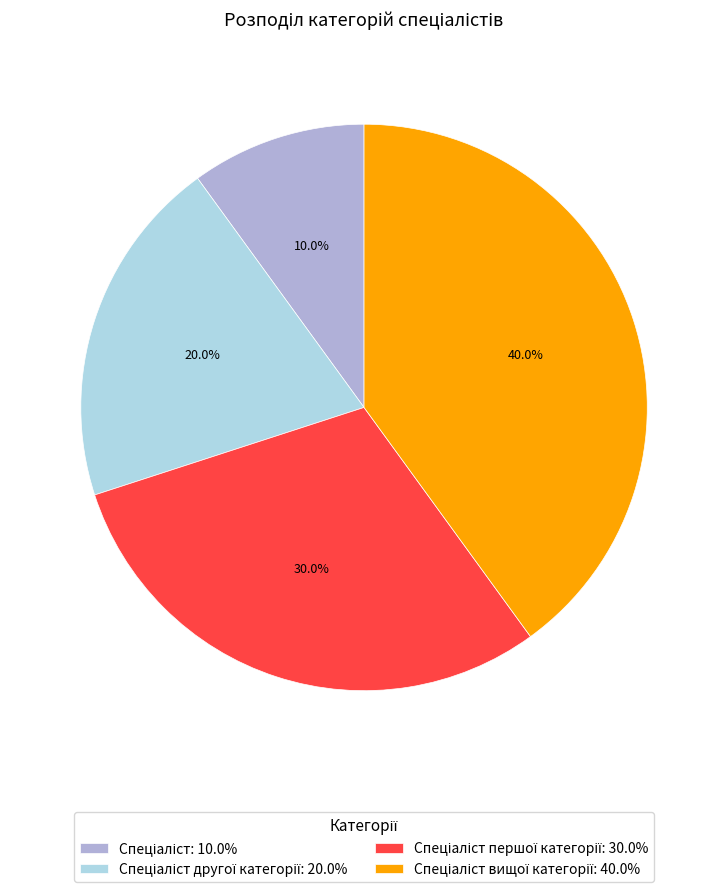

Does any single category account for the majority?

No